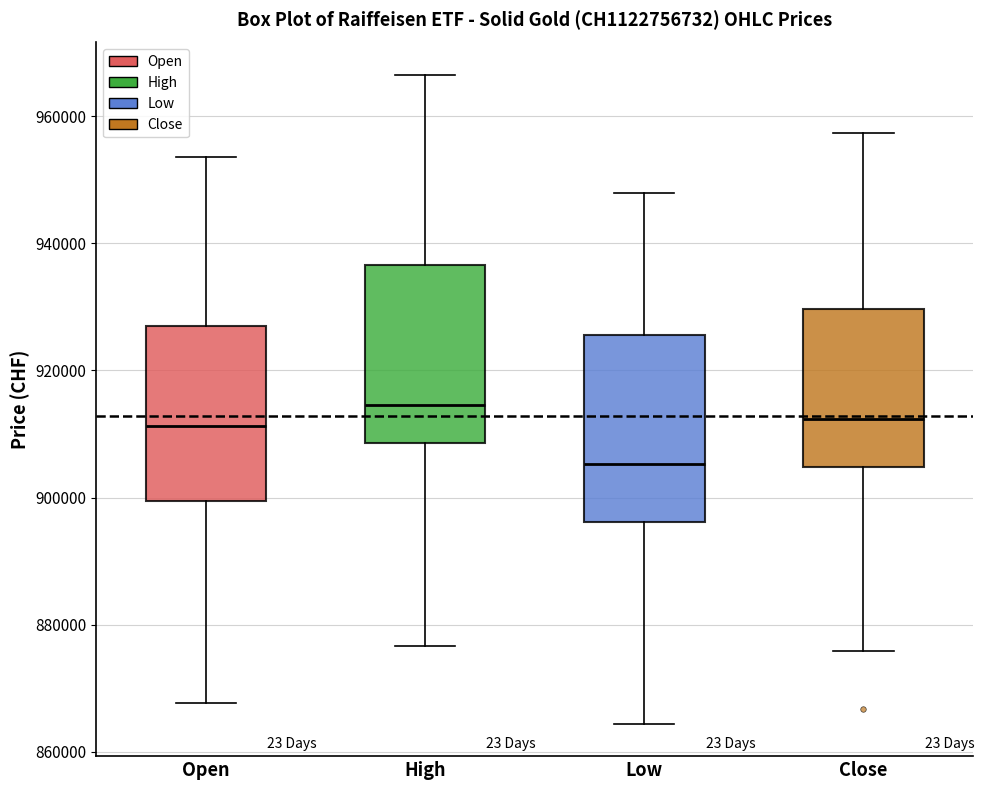

Where does the median line of the box for Open sit on the y-axis? The values are not printed on the chart, so give them approximately, as read against the axis.

912000